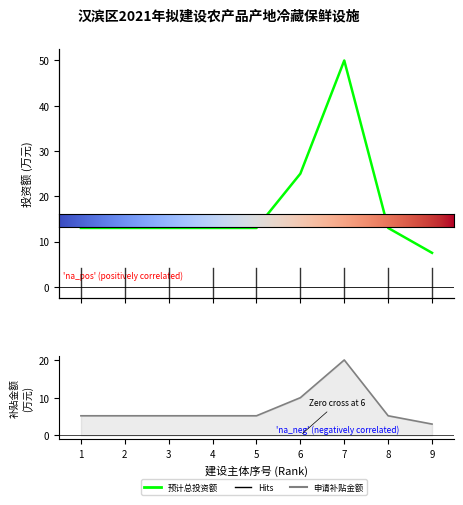

What is the difference between the second highest and second lowest values in the 预计总投资额 series?

12.0